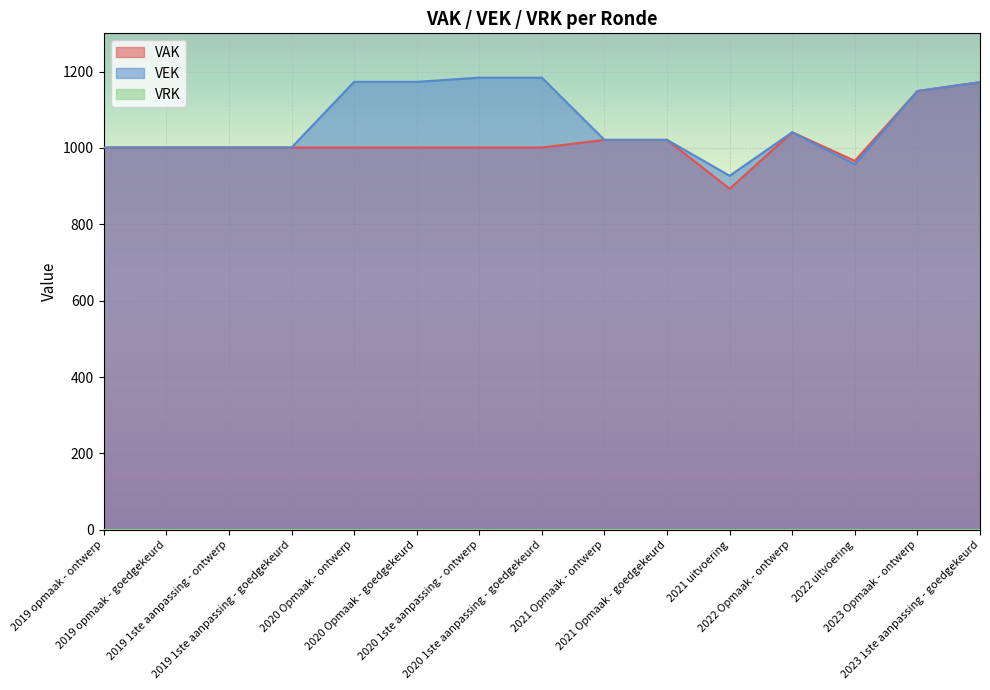

True or false: VEK has more than 1 interior local peaks.

False